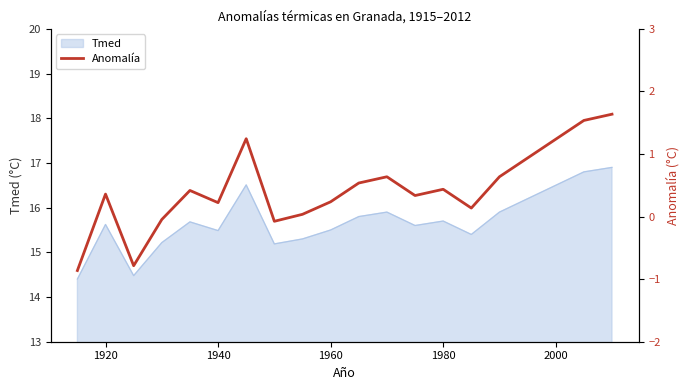

How many negative values are there?

4